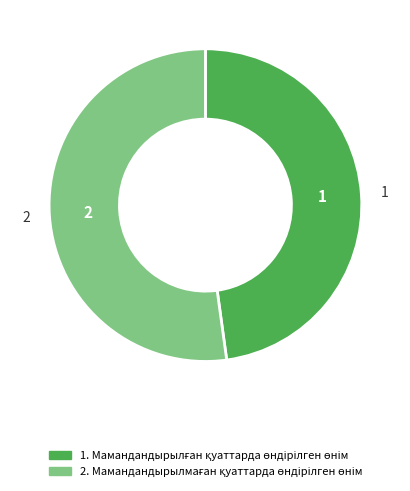

Does any single category account for the majority?

Yes